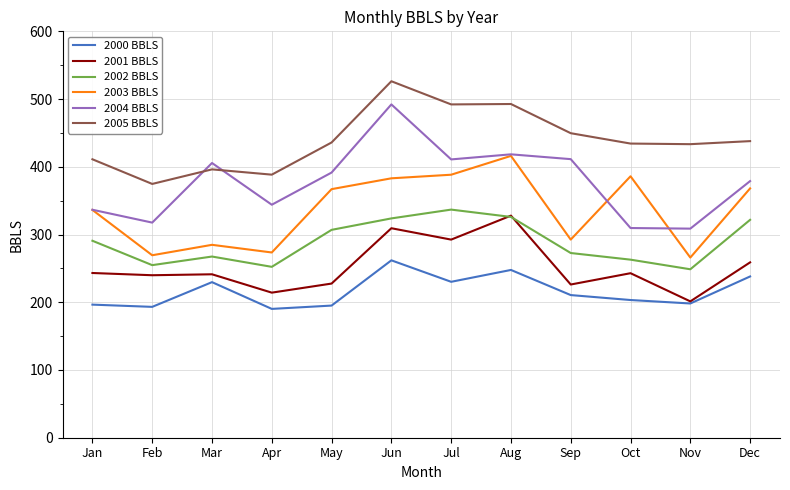

Which series changed the most between Oct and Dec?

2004 BBLS